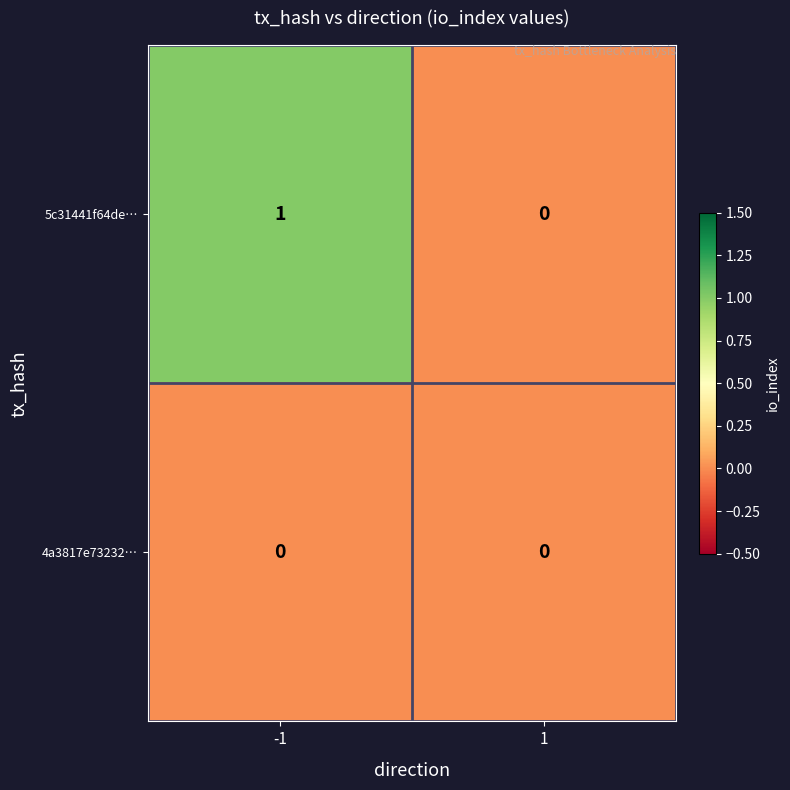

Reading left to right, transcribe all the data shown in this chart.

5c31441f64de…: 1	0
4a3817e73232…: 0	0